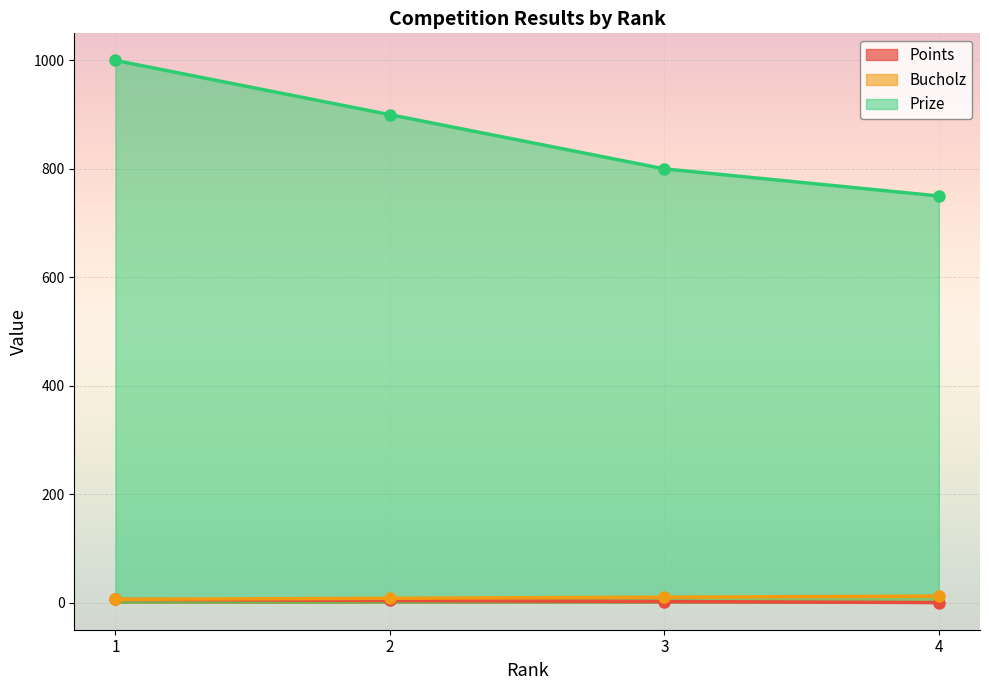

Count the Points values in the range 2 to 6.

3